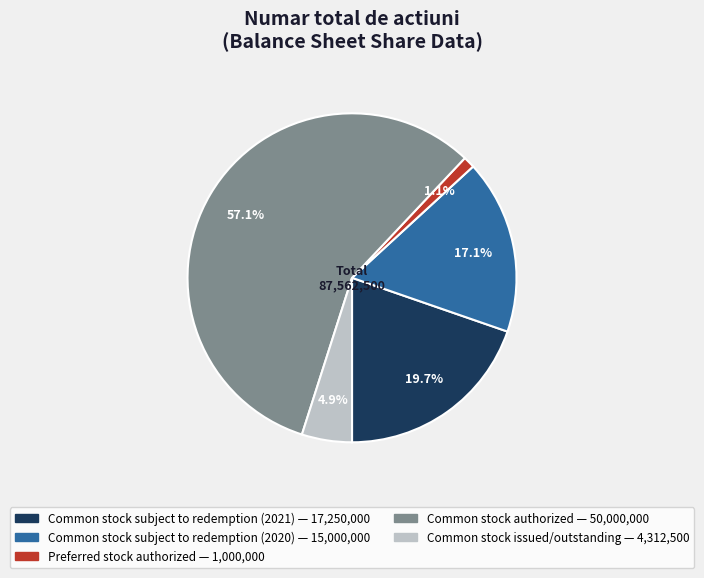

Rank the categories by value from lowest to highest.

Preferred stock authorized, Common stock issued/outstanding, Common stock subject to redemption (2020), Common stock subject to redemption (2021), Common stock authorized